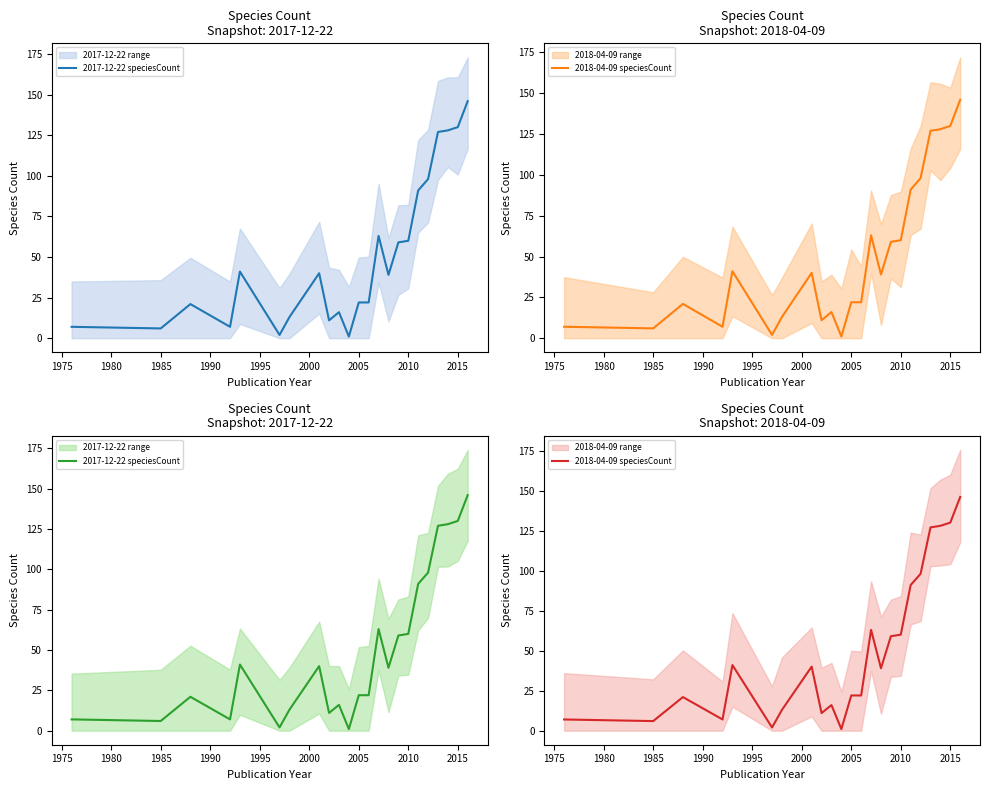

List the series in order of their peak value, highest first.

2017-12-22 speciesCount, 2018-04-09 speciesCount